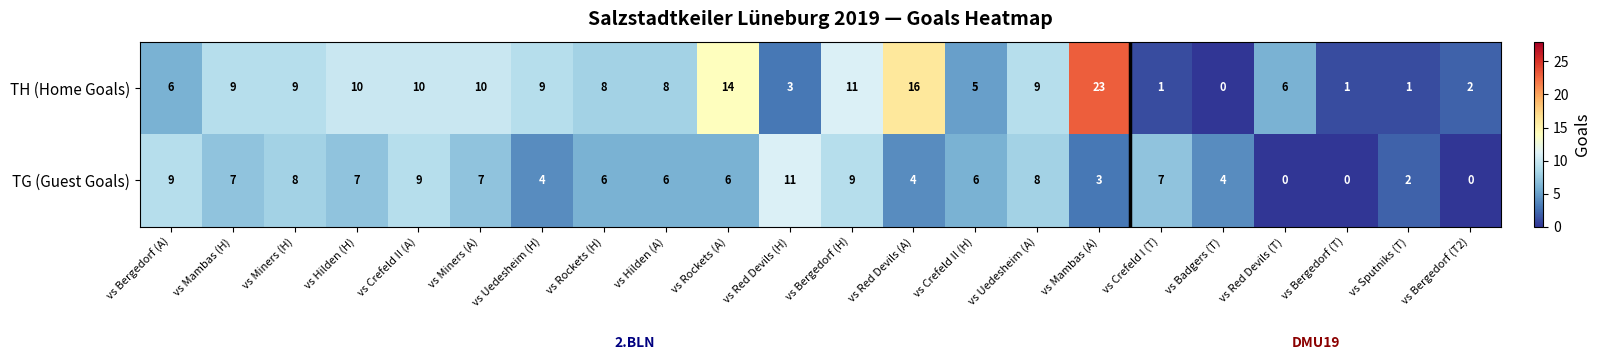

Where does the TG (Guest Goals) series first go above 6?

vs Bergedorf (A)